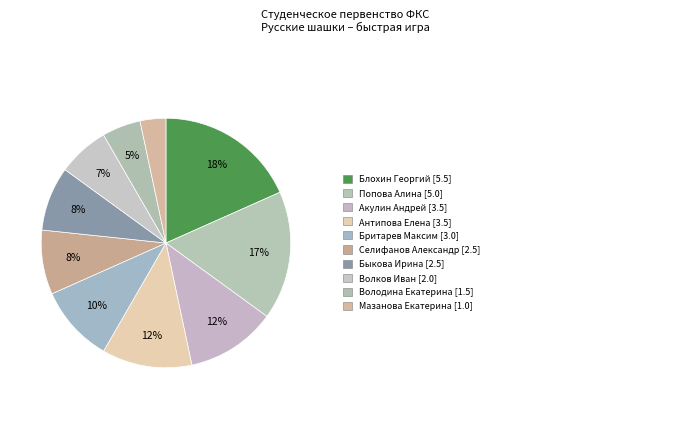

How many slices are in this pie chart?

10